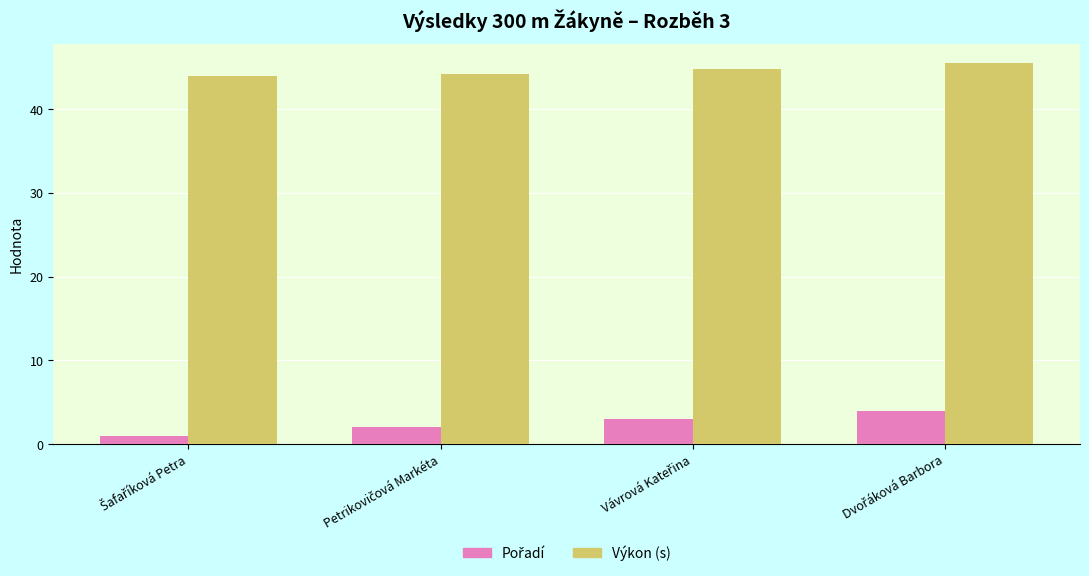

What is the maximum value for Výkon (s)?

45.5